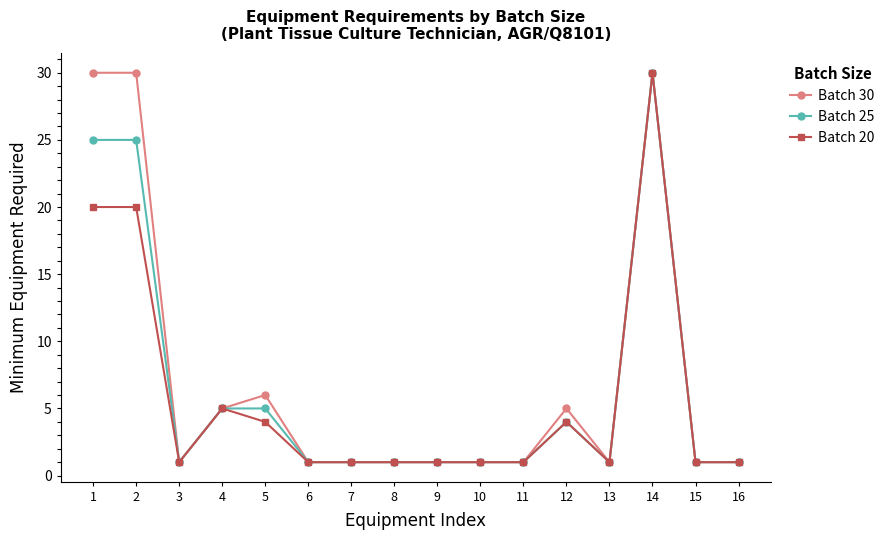

What is the greatest value displayed?

30